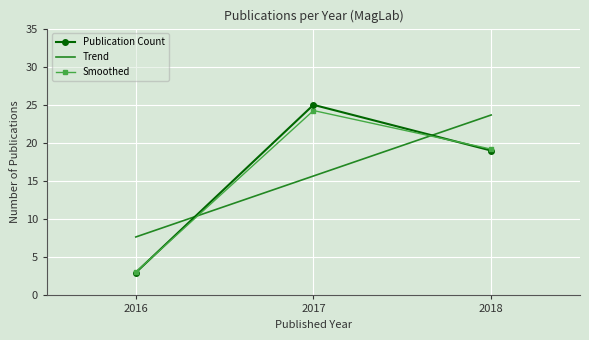

At which category is the sum across all series the highest?

2017